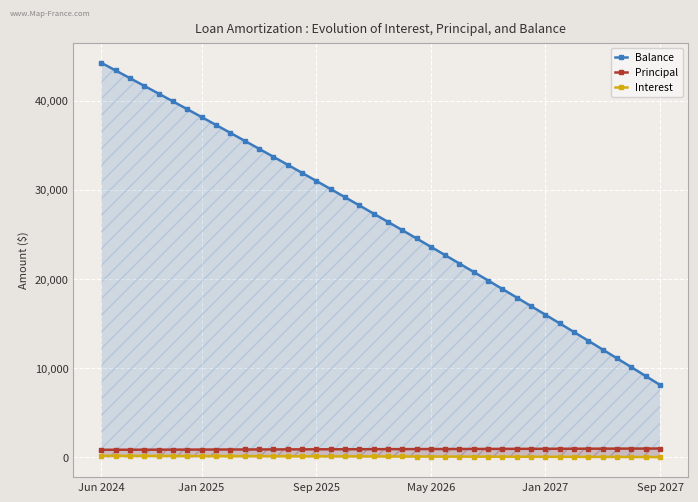

Which category has the lowest value in the Principal series?

Jun 2024